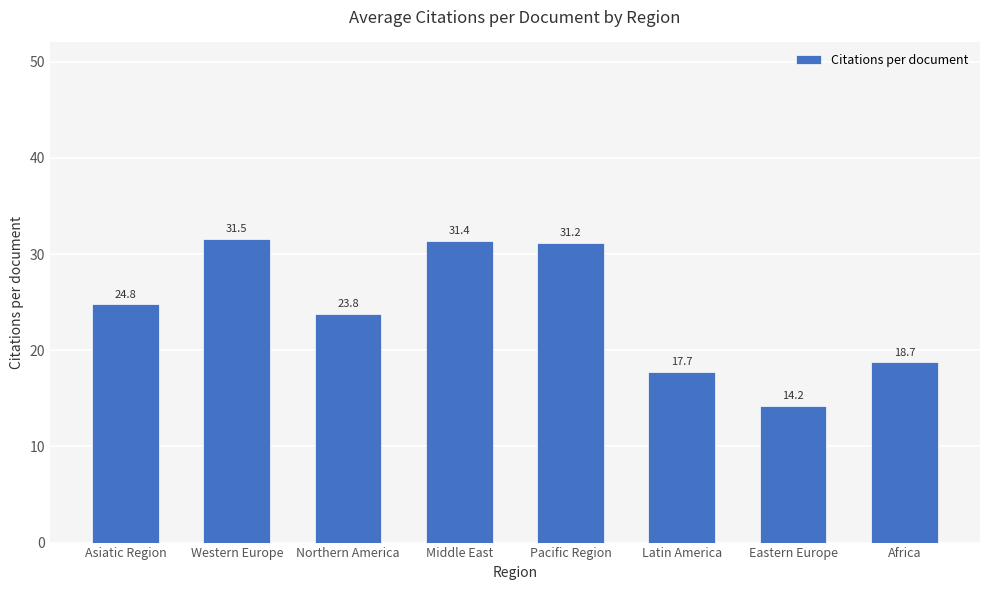

What is the minimum value shown in the chart?

14.2